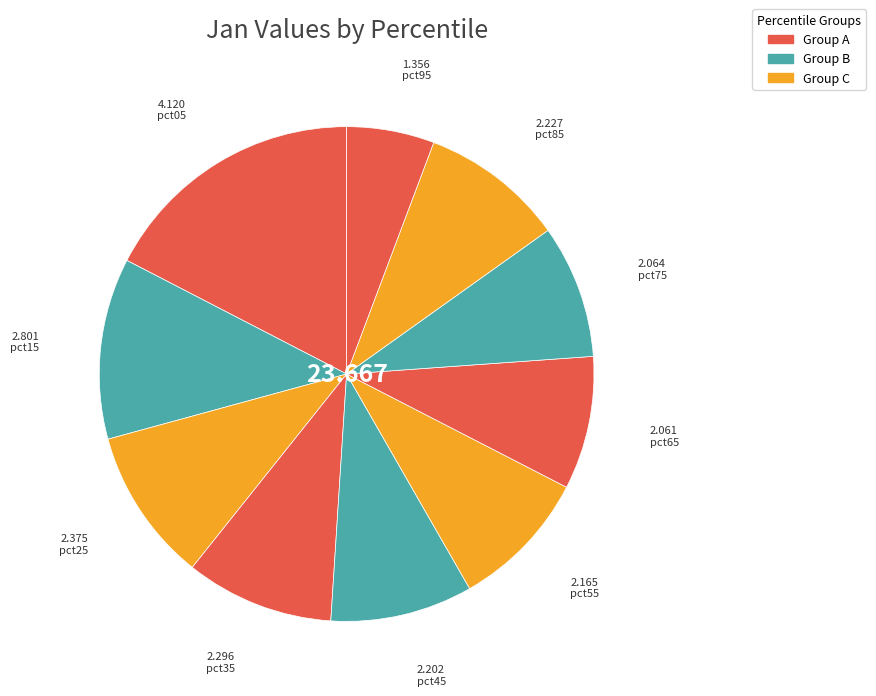

Which slice is the largest?

pct05